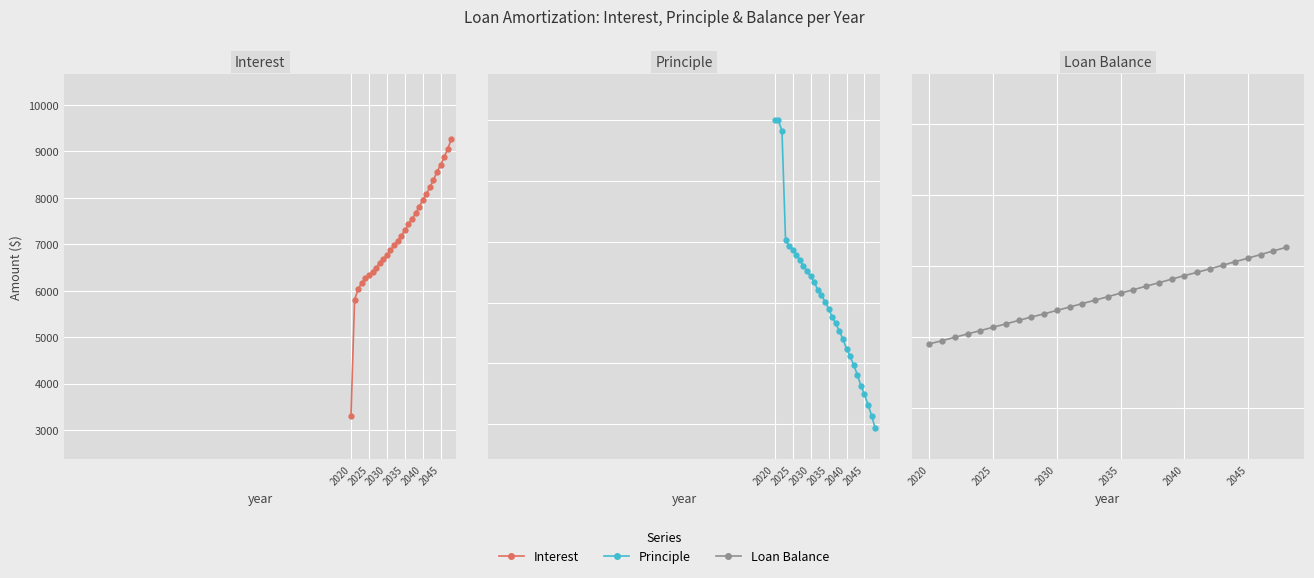

What are all the series names shown in the legend?

Interest, Principle, Loan Balance